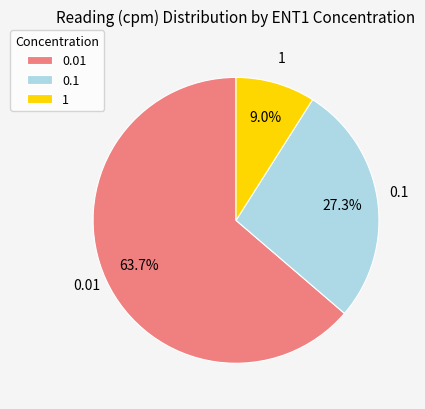

Combined, what portion of the pie is 0.01 and 1?

72.7%